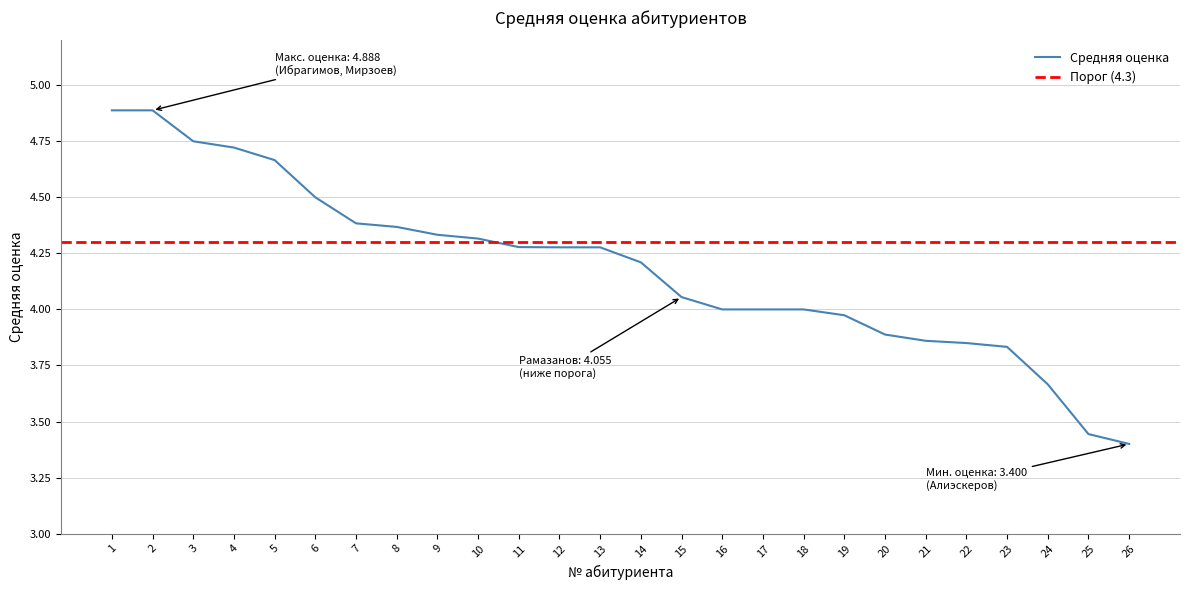

What is the difference between the second highest and minimum values?

1.5